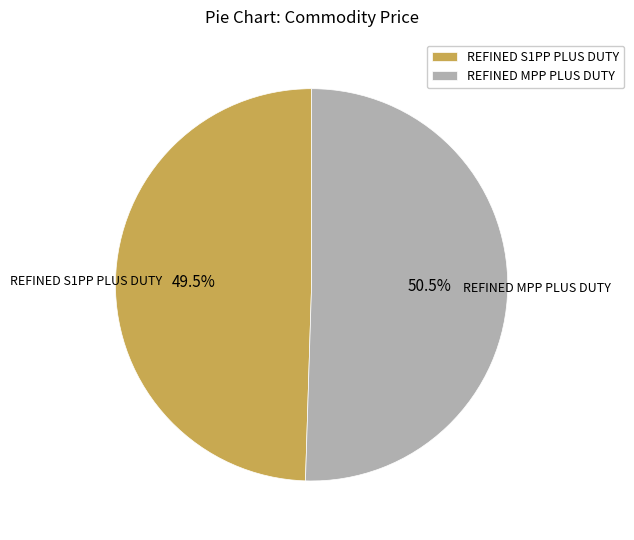

Is there a majority slice in this chart?

Yes